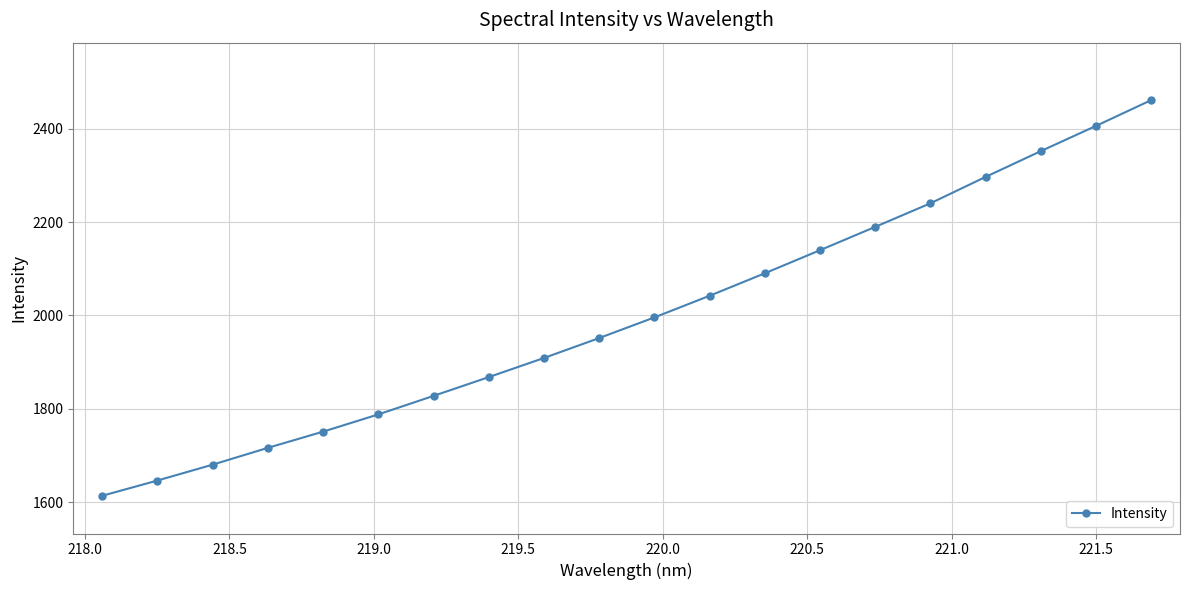

What is the greatest value displayed?

2460.8